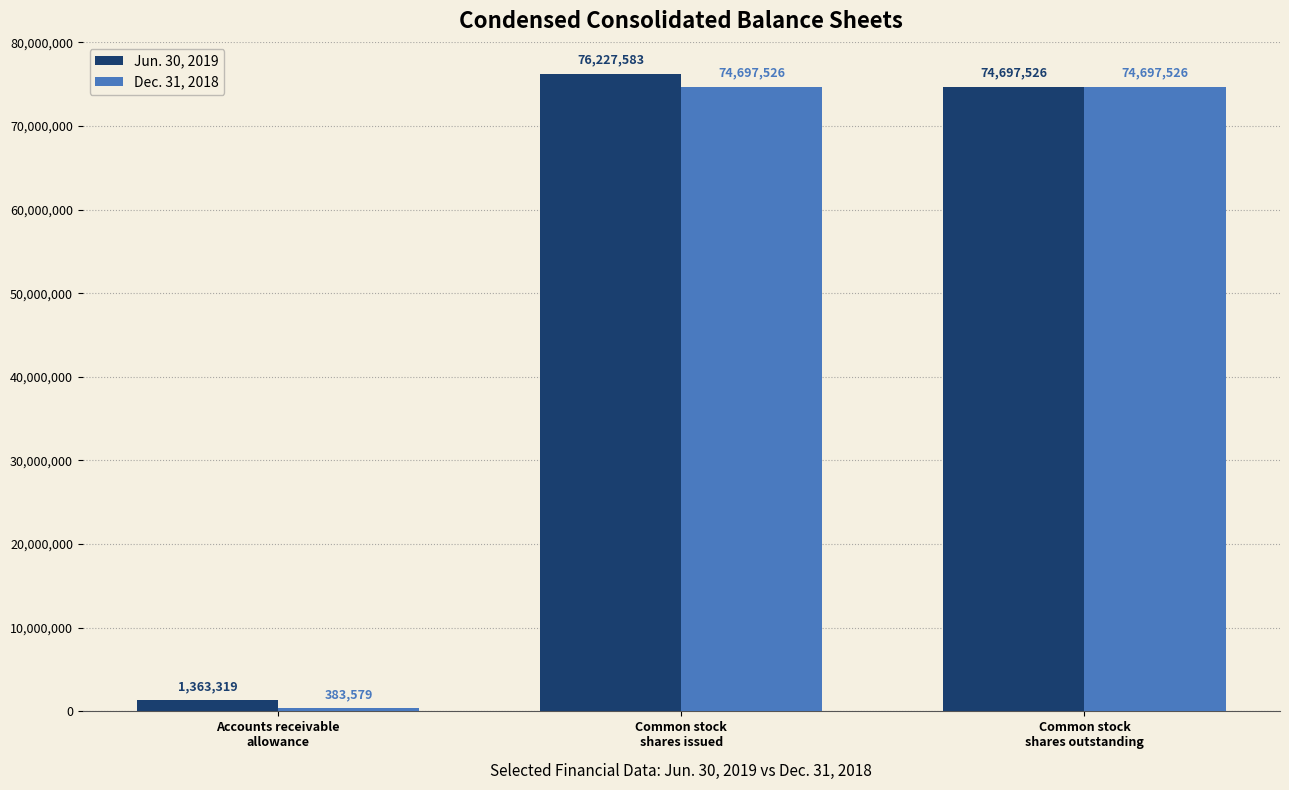

What is the difference between the maximum and minimum values in the Dec. 31, 2018 series?

74313947